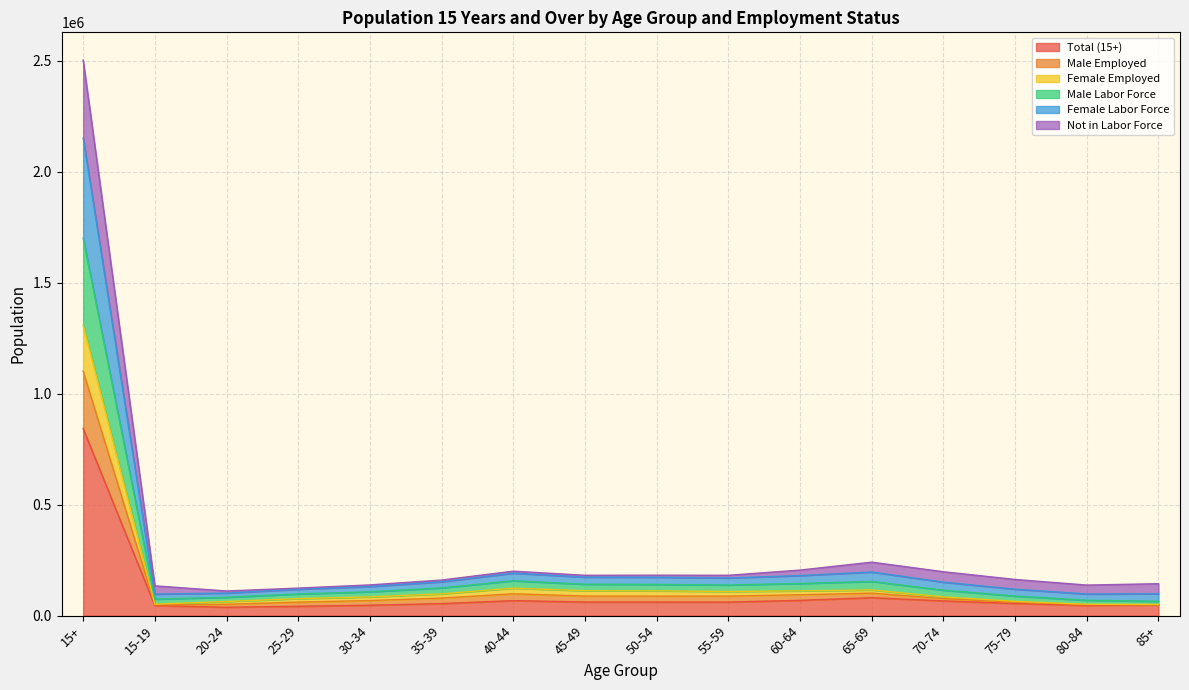

Where is the first local minimum for Male Employed?

15-19